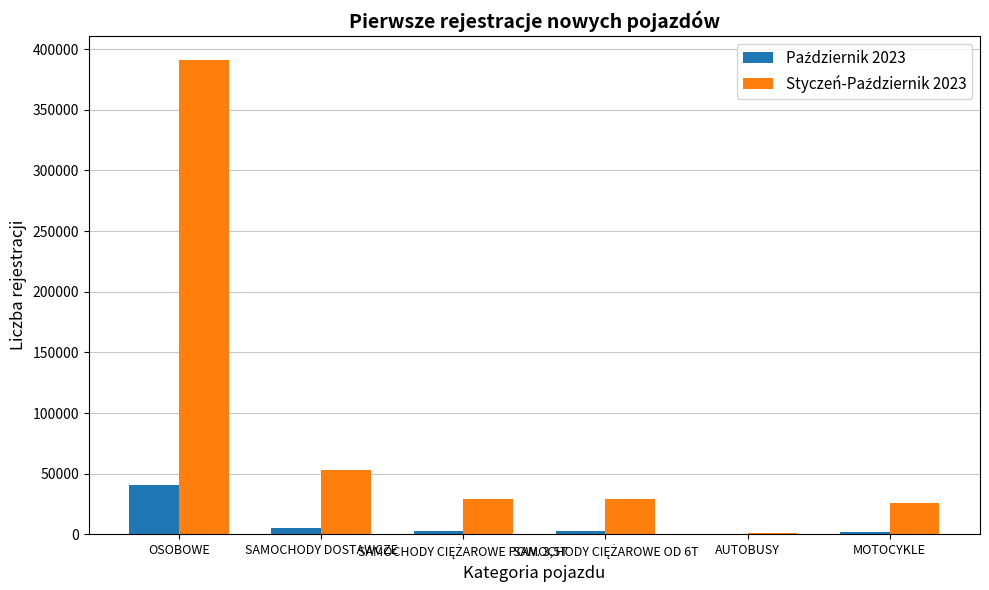

Are the bars horizontal?

No